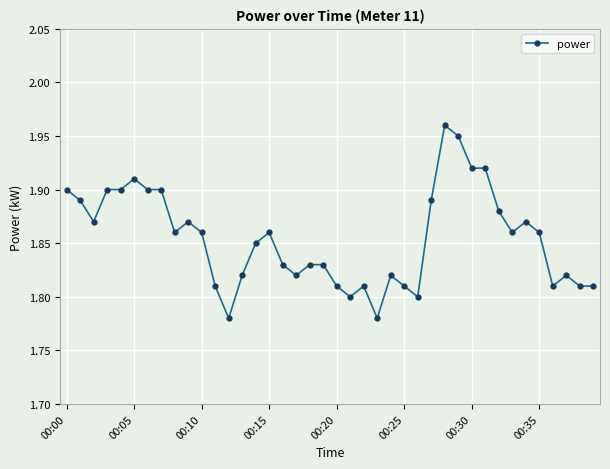

How many values are between 1 and 2?

40